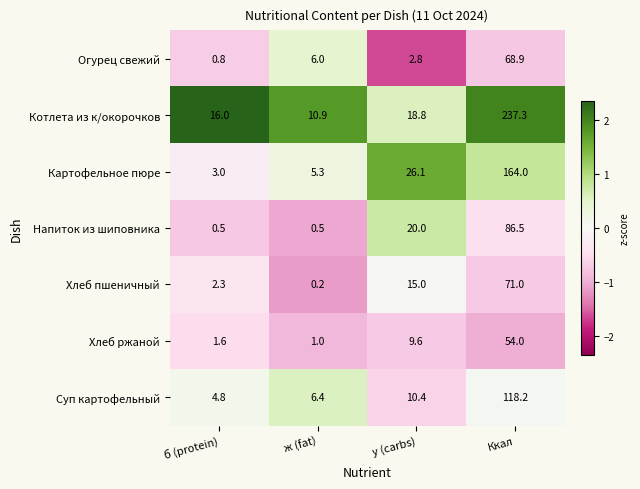

Between б (protein) and у (carbs), which series saw the biggest shift?

Картофельное пюре